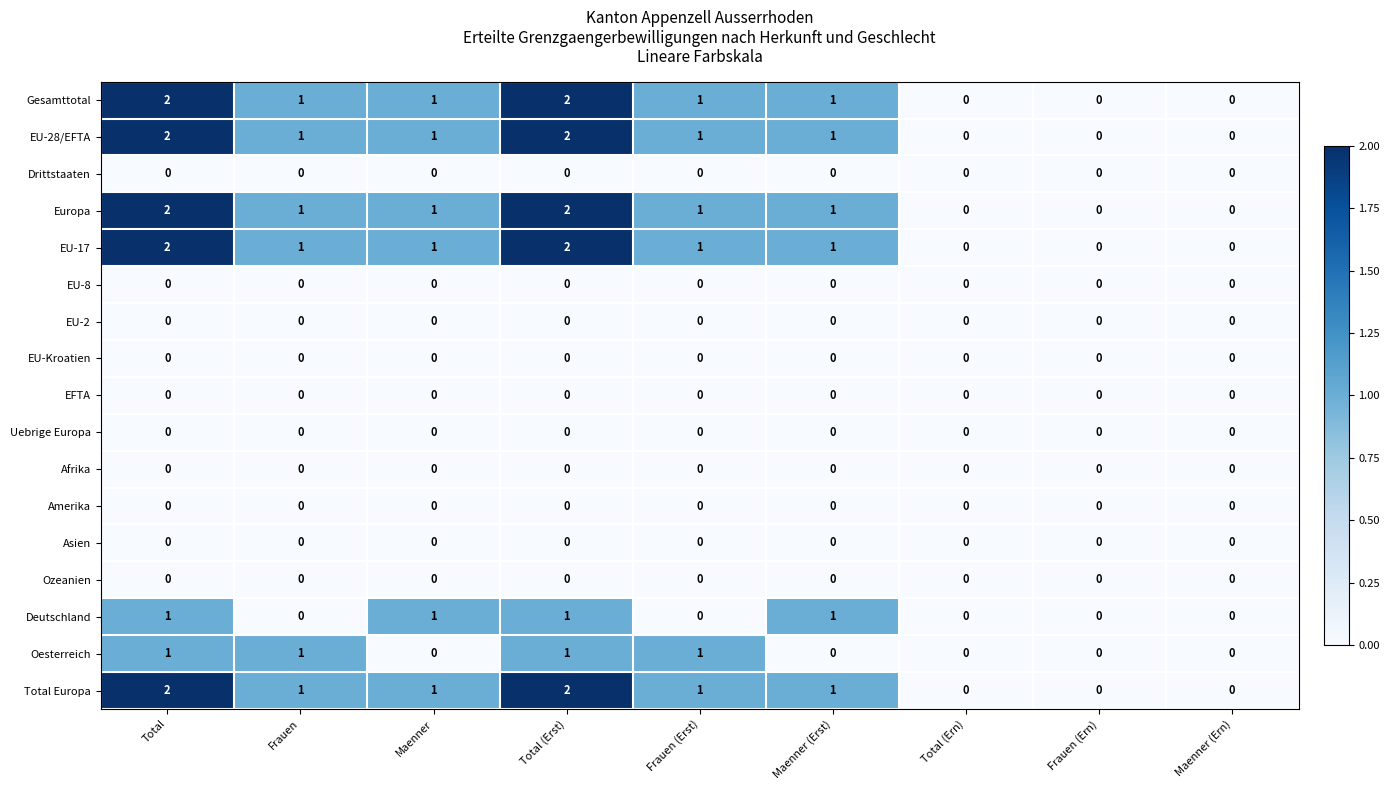

The EU-8 series shows 0 at Frauen. True or false?

True